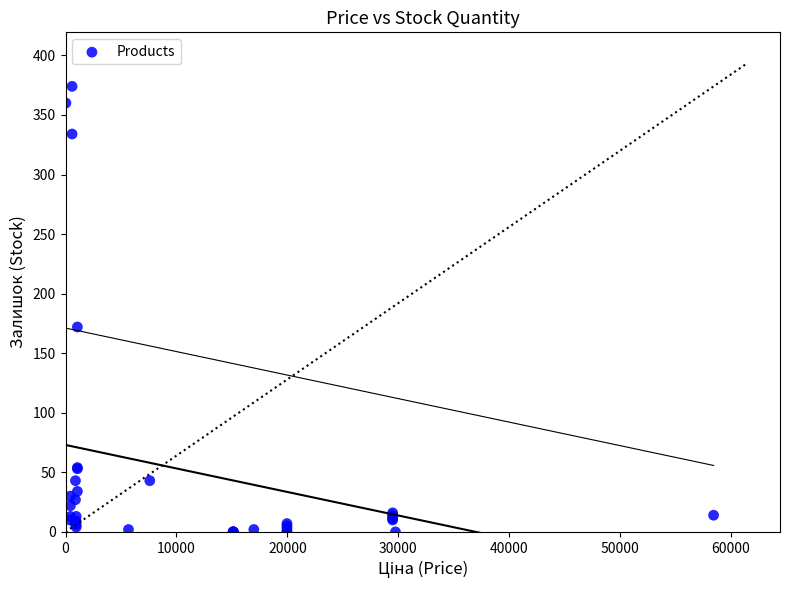

What Y value in the scatter plot is closest to 187?

172